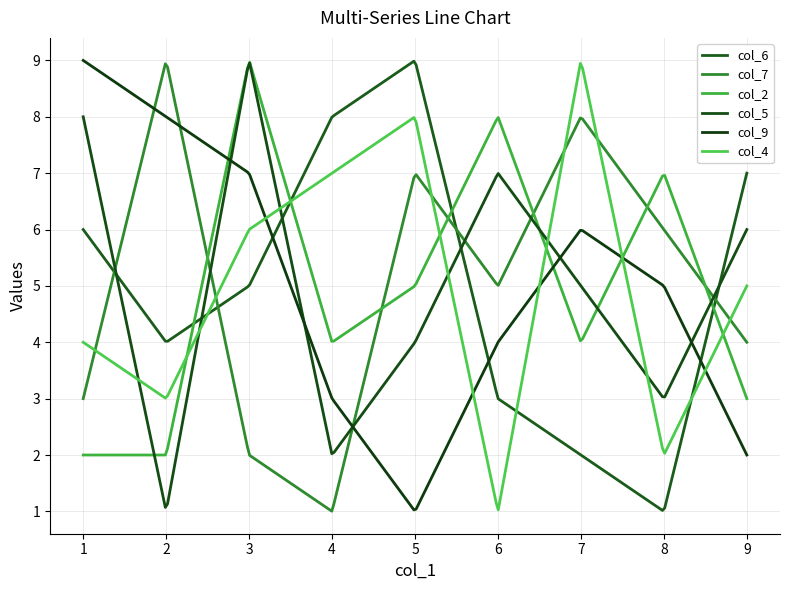

True or false: col_2 has more than 0 interior local peaks.

True